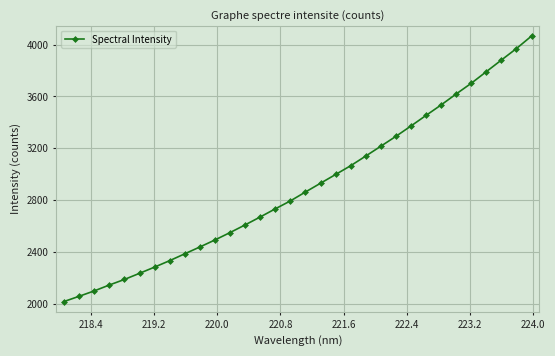

Reading right to left, list all the values displayed in this chart.

4066.3	3969.7	3880.9	3791.2	3701.4	3619.0	3534.2	3453.4	3371.7	3291.6	3215.5	3139.5	3064.9	2997.1	2929.6	2861.8	2792.9	2731.8	2669.0	2607.8	2548.5	2491.5	2437.3	2384.6	2331.7	2281.9	2233.8	2186.4	2143.5	2097.9	2056.5	2016.0